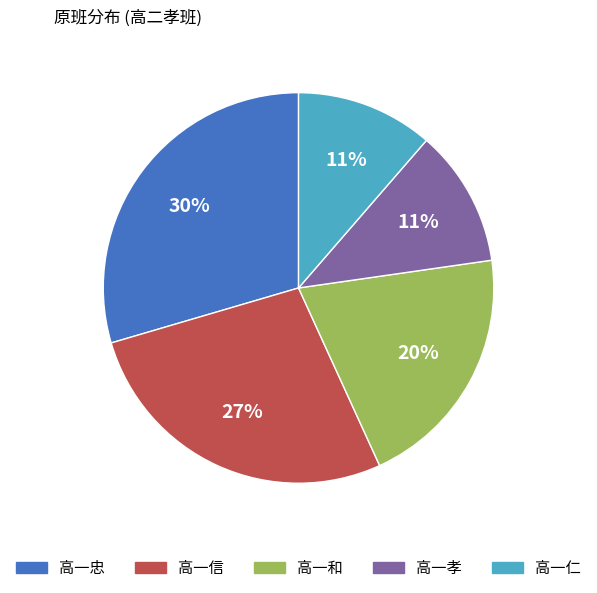

Is there a majority slice in this chart?

No